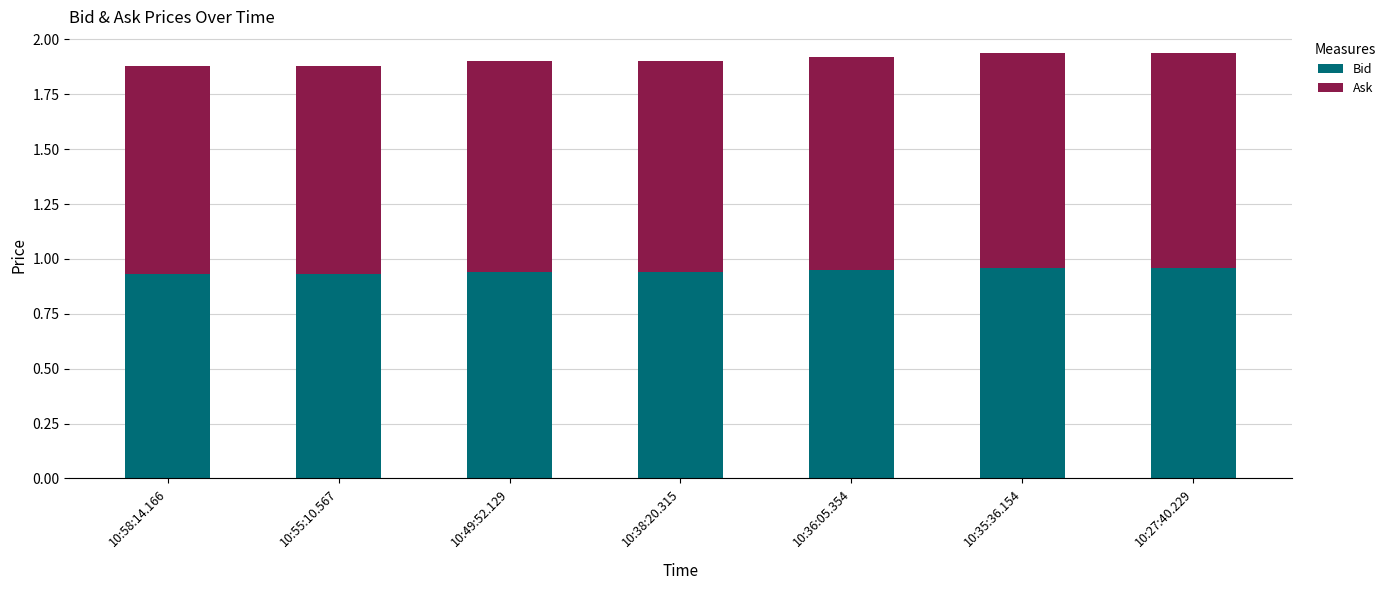

What is the total value across all series at 10:55:10.567?

1.9